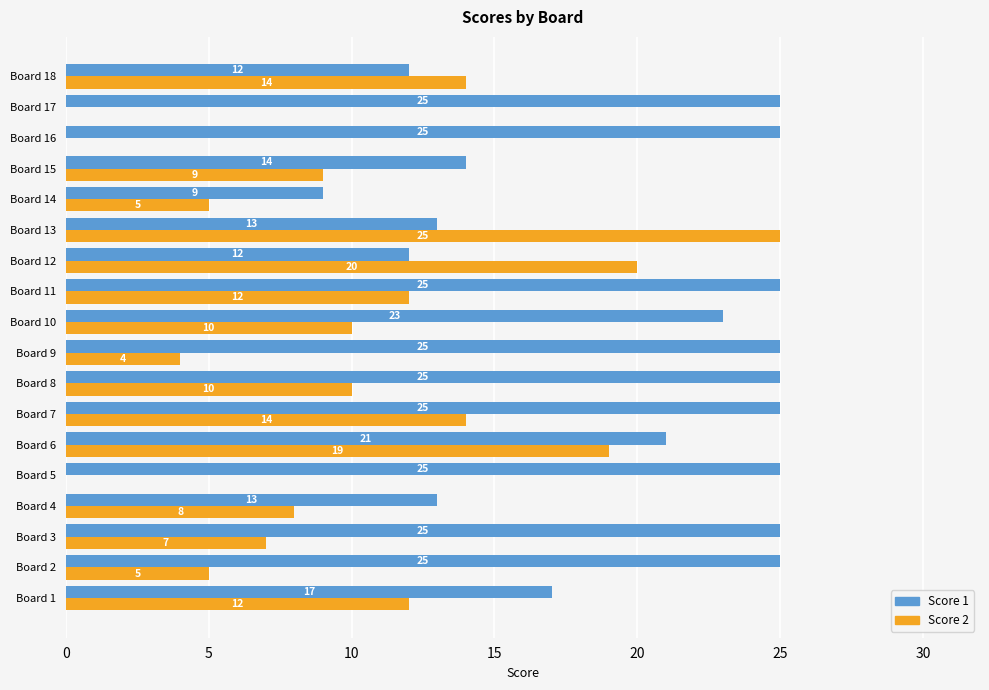

Which series has the largest total across all categories?

Score 1